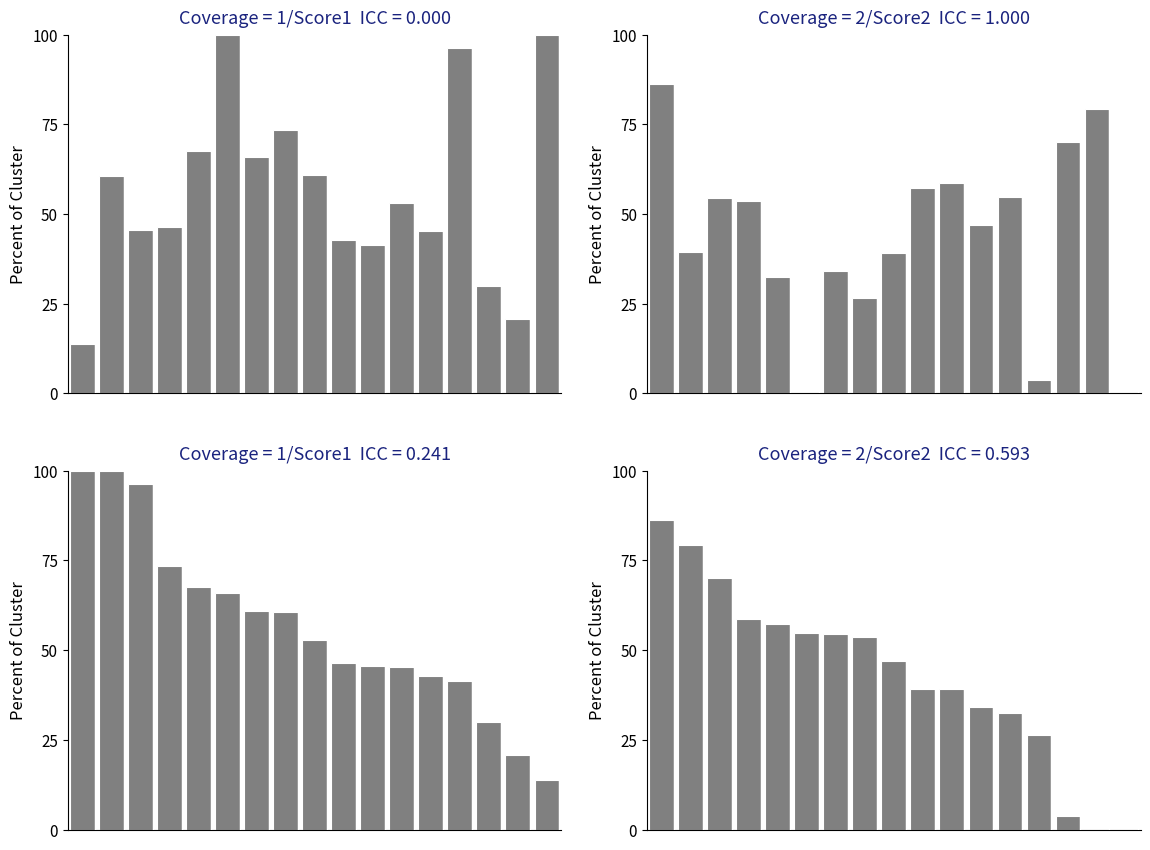

What is the difference between the maximum and minimum values in the Series 3 series?

86.2